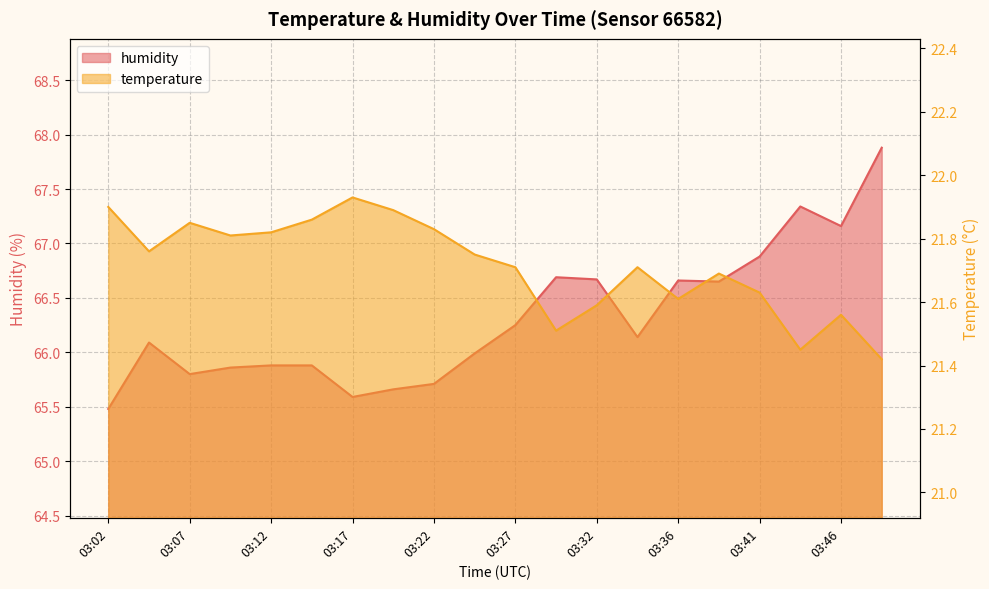

At which category is the sum across all series the highest?

03:49